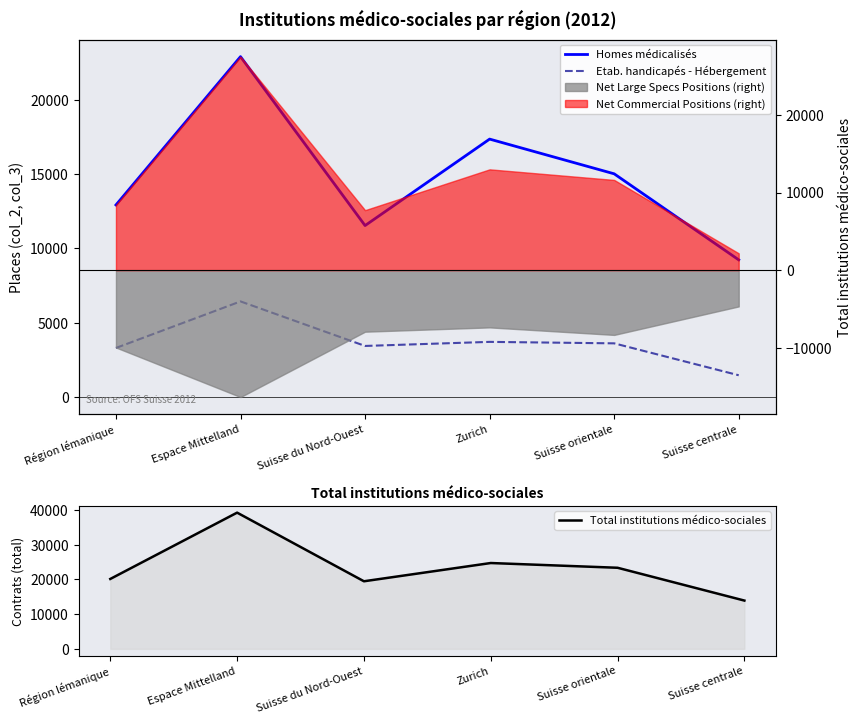

Reading left to right, transcribe all the data shown in this chart.

Homes médicalisés: 12929	22909	11541	17360	15024	9234
Etab. handicapés - Hébergement: 3305	6437	3440	3714	3615	1467
Total institutions médico-sociales: 20151	39279	19481	24745	23378	13915